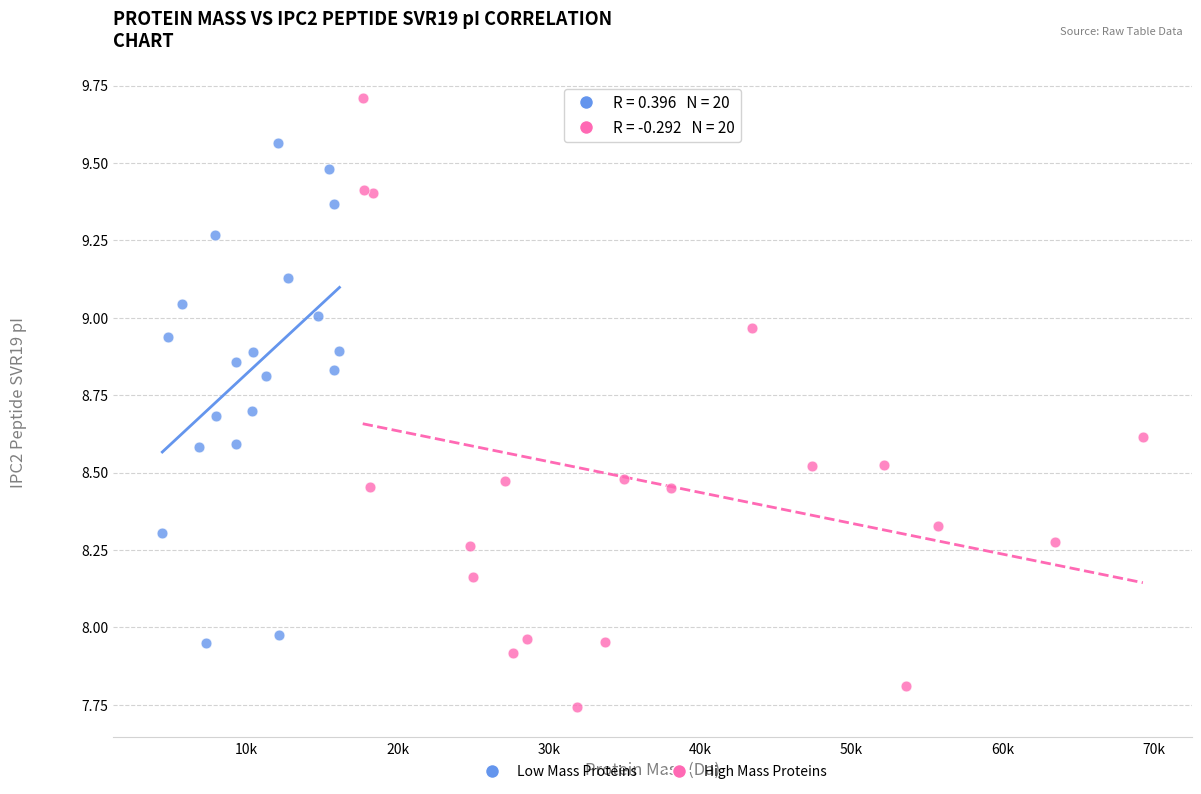

Which series reaches the minimum Y coordinate?

High Mass Proteins